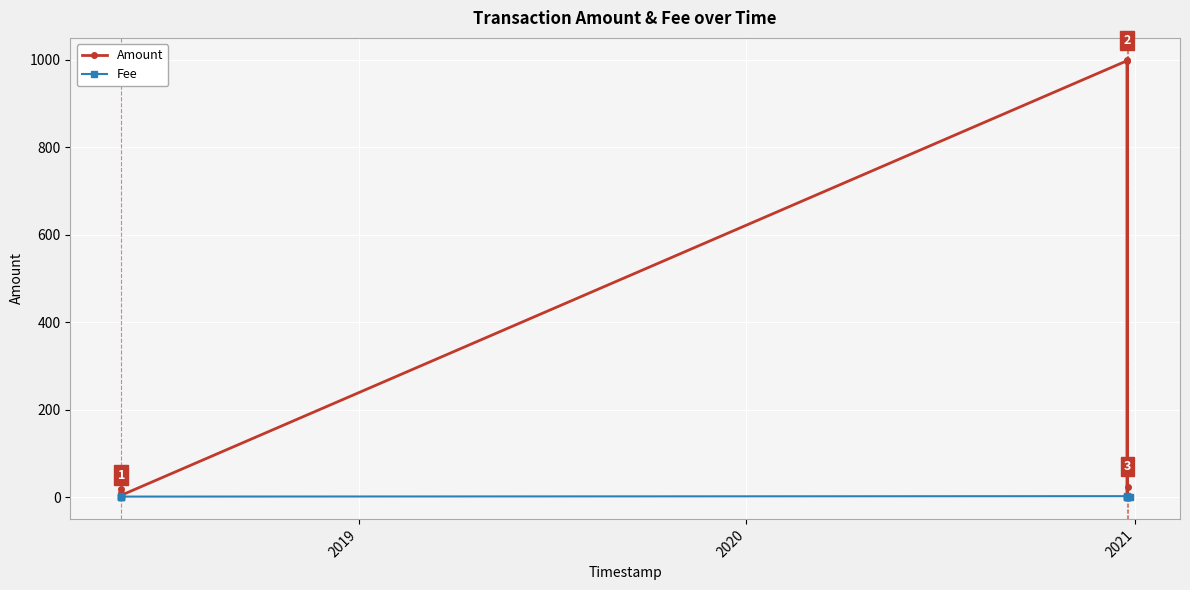

Rank the series by their maximum value, from lowest to highest.

Fee, Amount